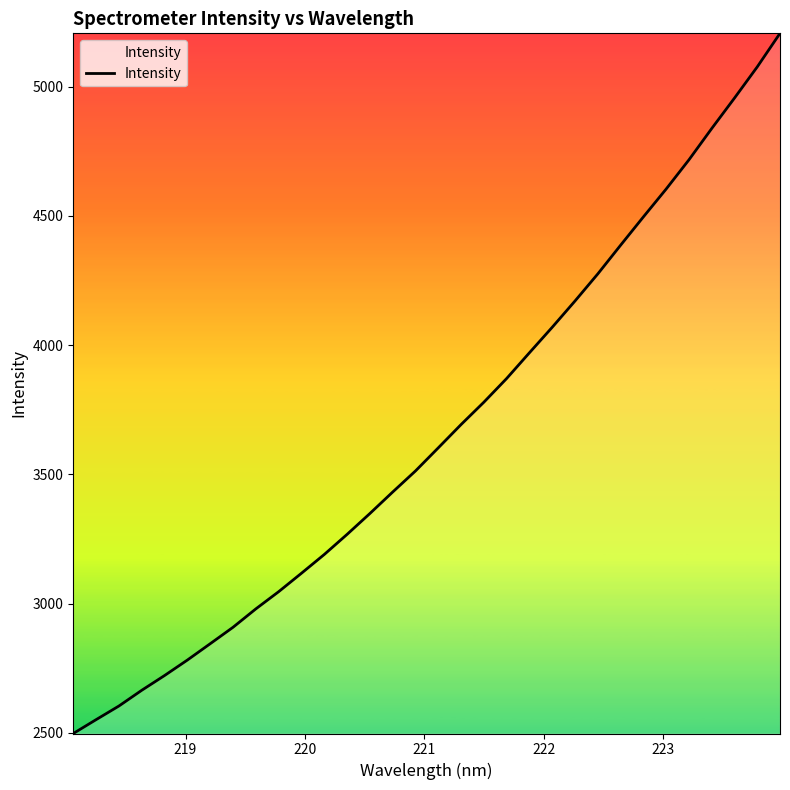

What is the minimum value shown in the chart?

2498.0